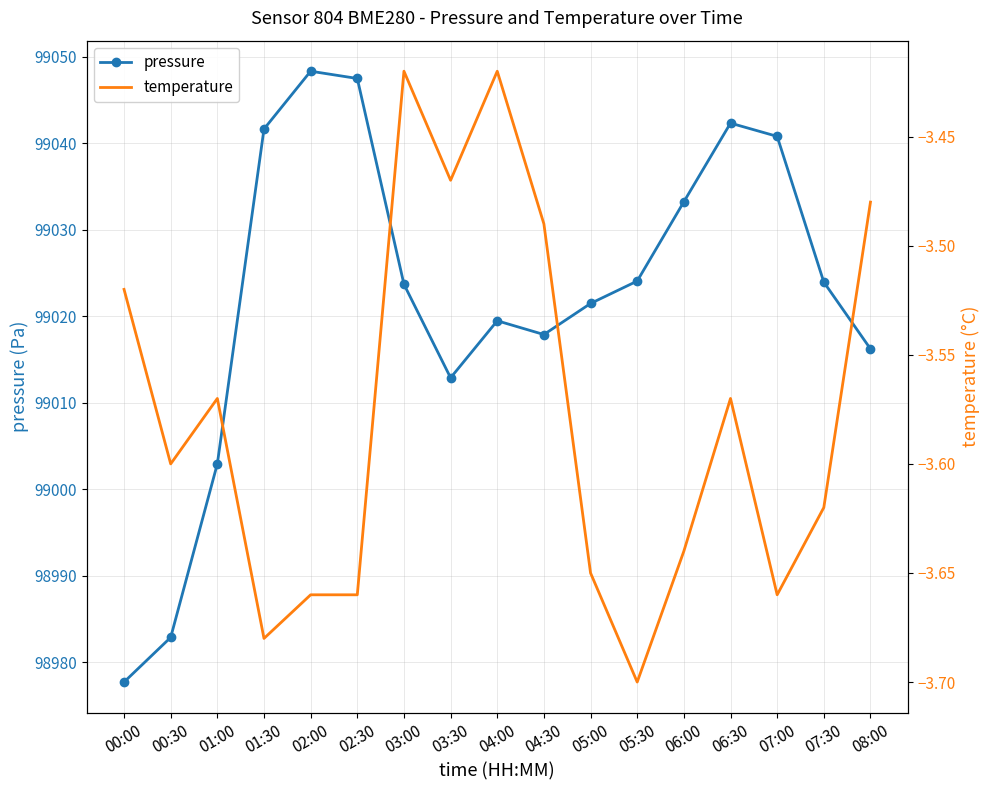

Rank the categories by temperature value from highest to lowest.

03:00, 04:00, 03:30, 08:00, 04:30, 00:00, 01:00, 06:30, 00:30, 07:30, 06:00, 05:00, 02:00, 02:30, 07:00, 01:30, 05:30